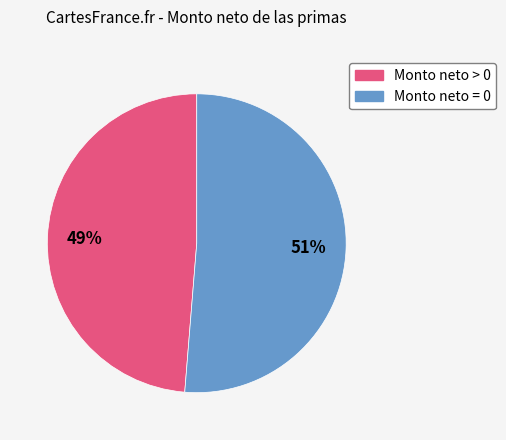

Is there a majority slice in this chart?

Yes